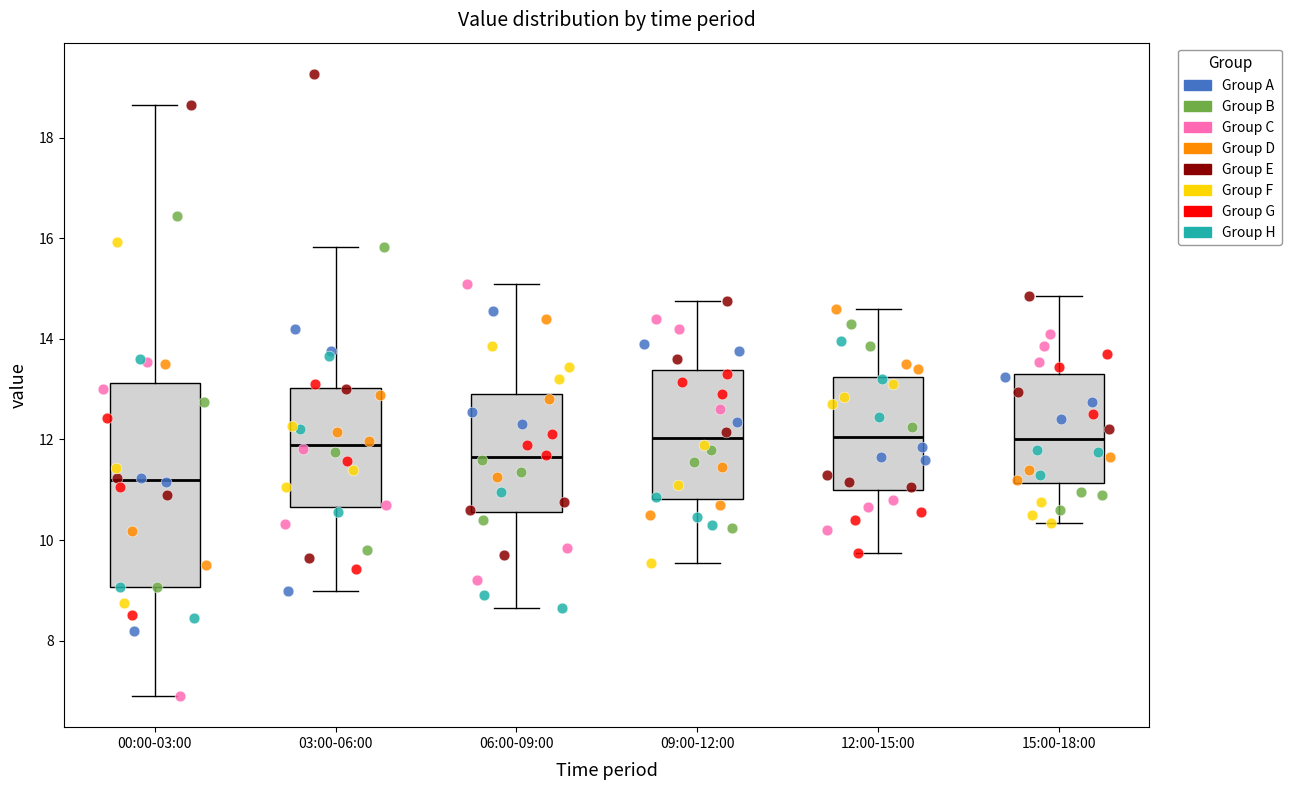

Reading left to right, read every box against the y-axis: the position of its median line, the range the box covers, and the ends of its whiskers. The values are not printed on the chart, so give them approximately, as read against the axis.

00:00-03:00: median 11.2, box 9.0 to 13.2, whiskers 7.0 to 18.6
03:00-06:00: median 12.0, box 10.6 to 13.0, whiskers 9.0 to 15.8
06:00-09:00: median 11.6, box 10.6 to 13.0, whiskers 8.6 to 15.2
09:00-12:00: median 12.0, box 10.8 to 13.4, whiskers 9.6 to 14.8
12:00-15:00: median 12.0, box 11.0 to 13.2, whiskers 9.8 to 14.6
15:00-18:00: median 12.0, box 11.2 to 13.4, whiskers 10.4 to 14.8